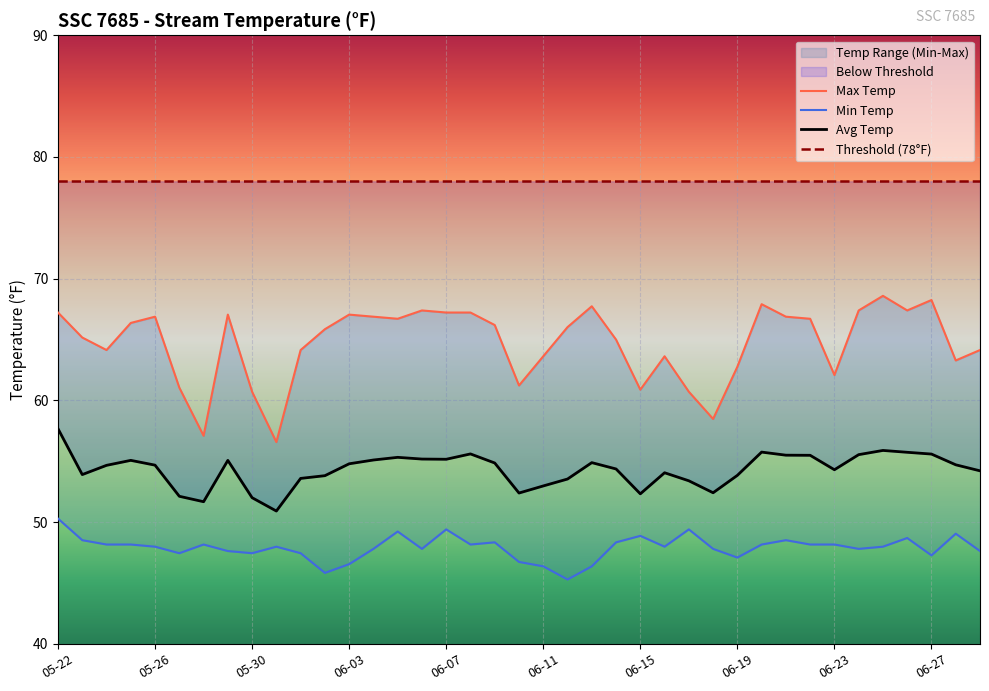

List the labels in order of Max Temp value, largest first.

06-25, 06-27, 06-20, 06-13, 06-06, 06-24, 06-26, 05-22, 06-07, 06-08, 05-29, 06-03, 05-26, 06-04, 06-21, 06-05, 06-22, 05-25, 06-09, 06-12, 06-02, 05-23, 06-14, 05-24, 06-01, 06-29, 06-11, 06-16, 06-28, 06-19, 06-23, 06-10, 05-27, 06-15, 05-30, 06-17, 06-18, 05-28, 05-31